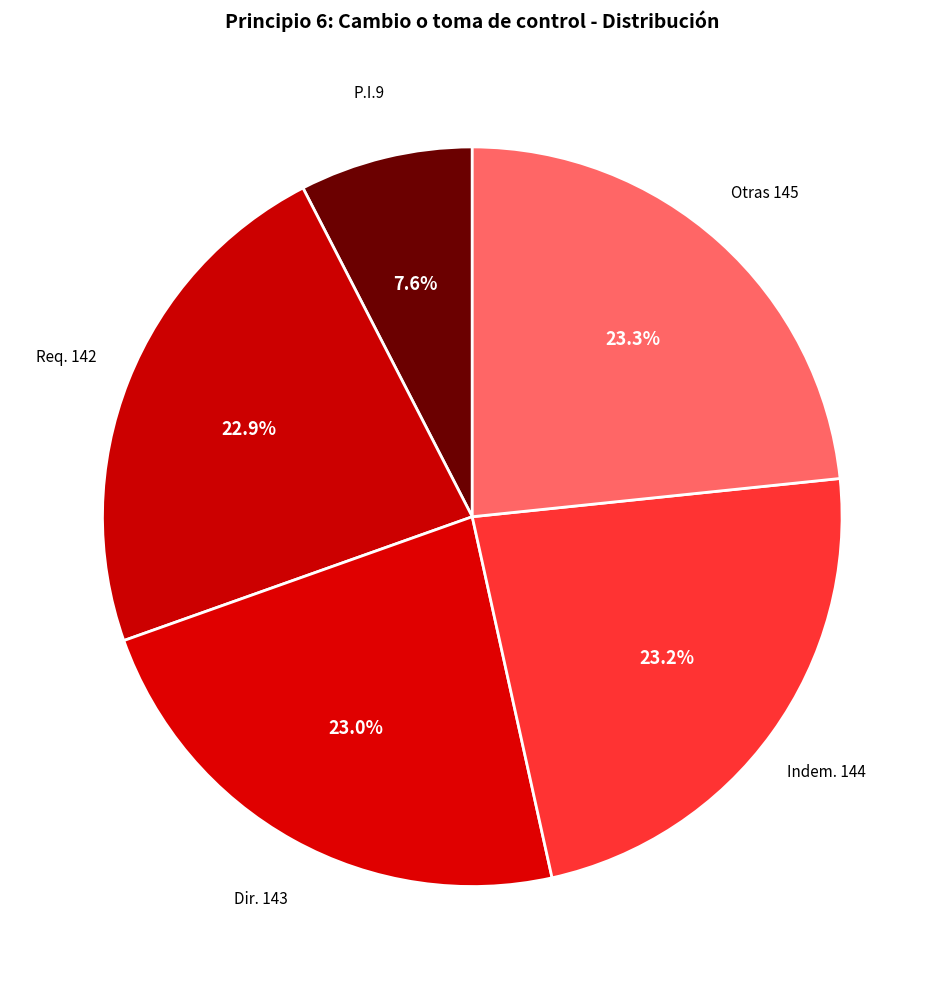

Is there a majority slice in this chart?

No